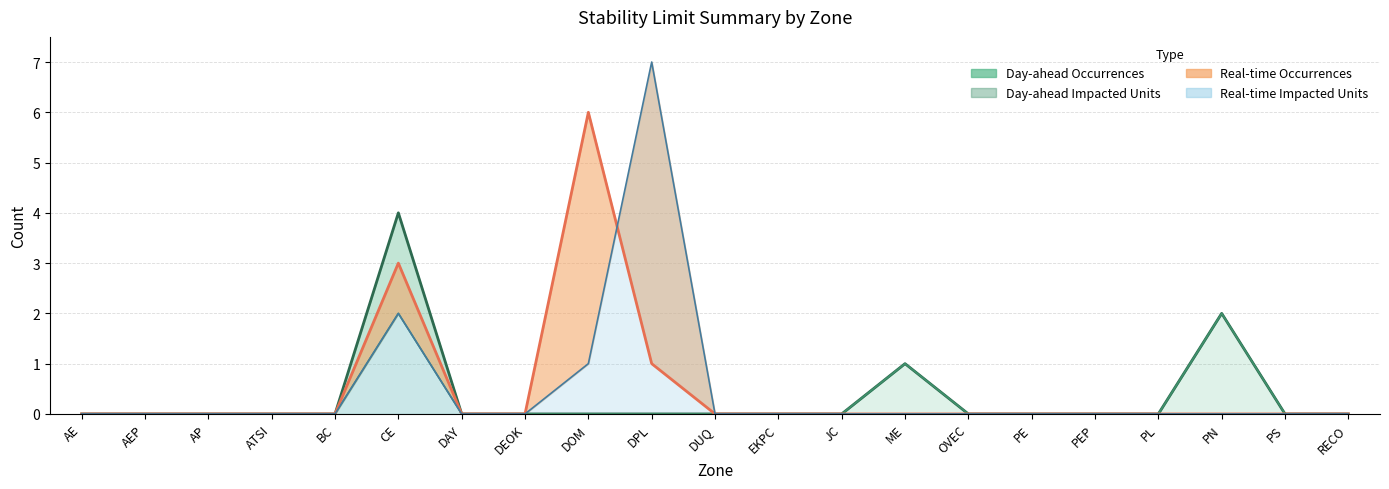

Does the chart display data point markers on the line(s)?

No